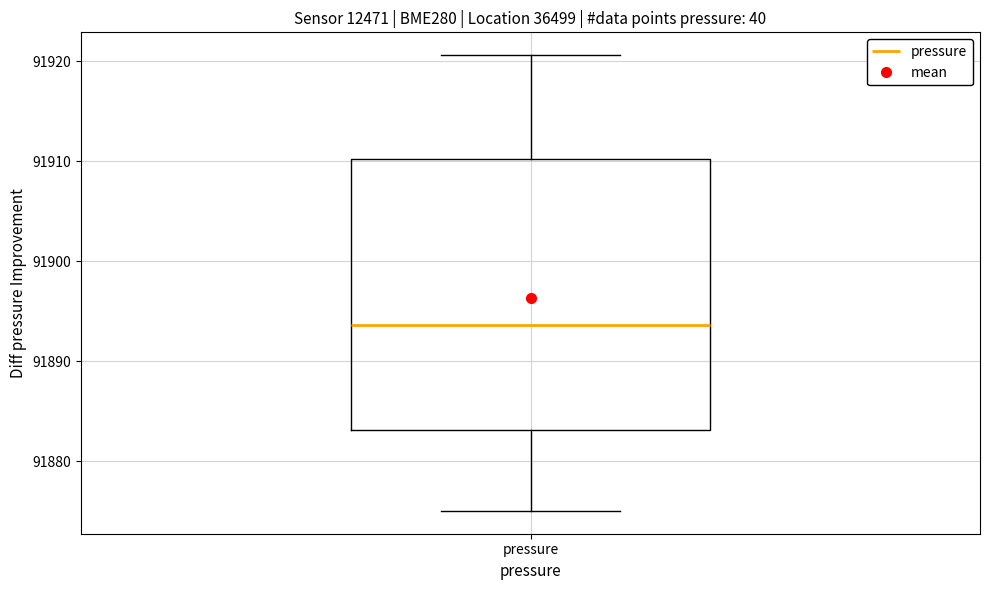

Read this box plot against the y-axis: the position of the median line, the range covered by the box, and the ends of both whiskers. The values are not printed on the chart, so give them approximately, as read against the axis.

median 91894, box 91883 to 91910, whiskers 91875 to 91921